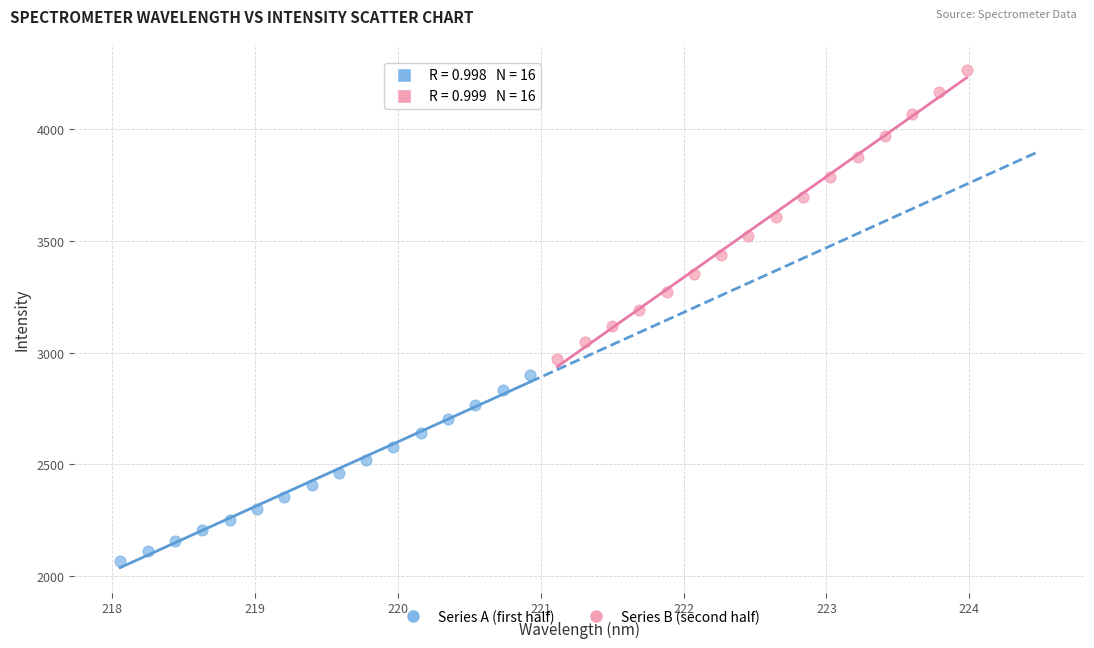

Which series contains the lowest Y value?

Series A (first half)